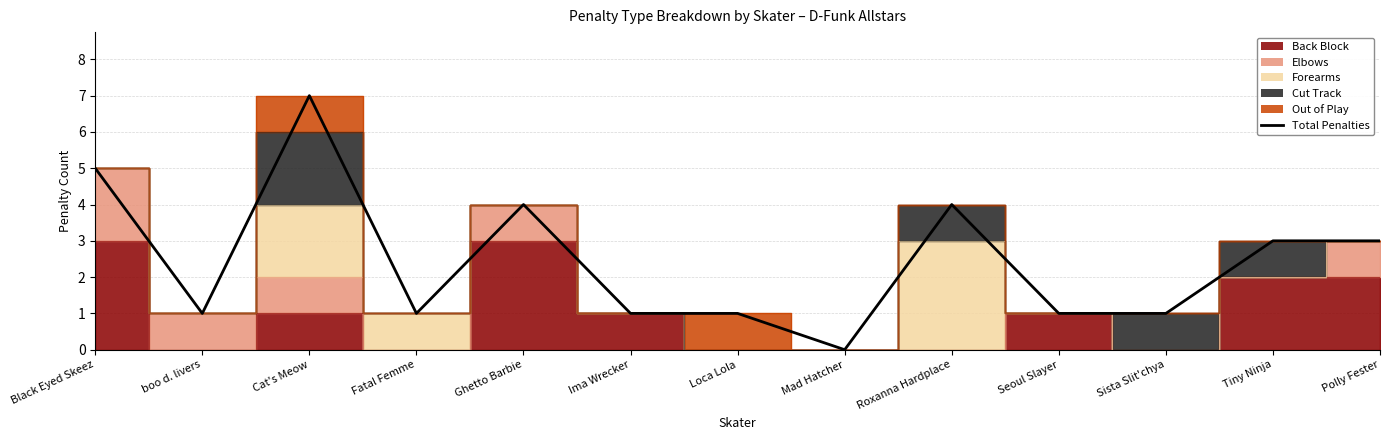

At which category does the data reach its first local valley?

boo d. livers